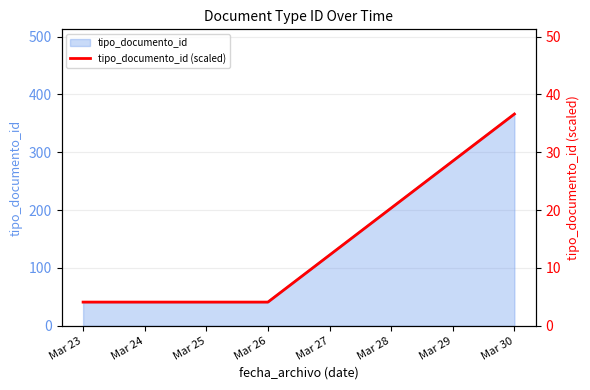

What is the ratio of the value at Mar 26 to the value at Mar 23?

1.0